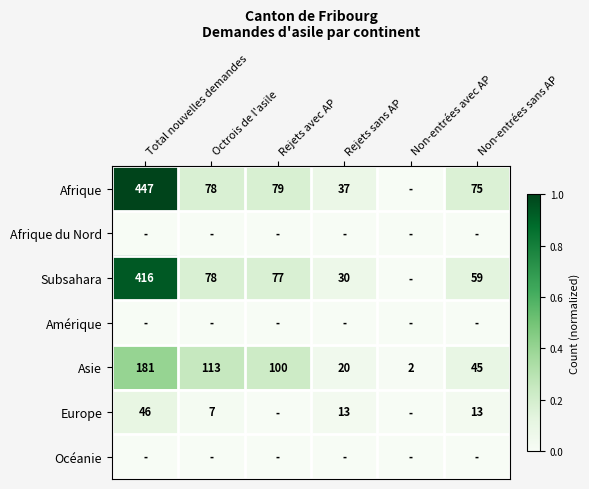

How many distinct data groups are displayed?

7